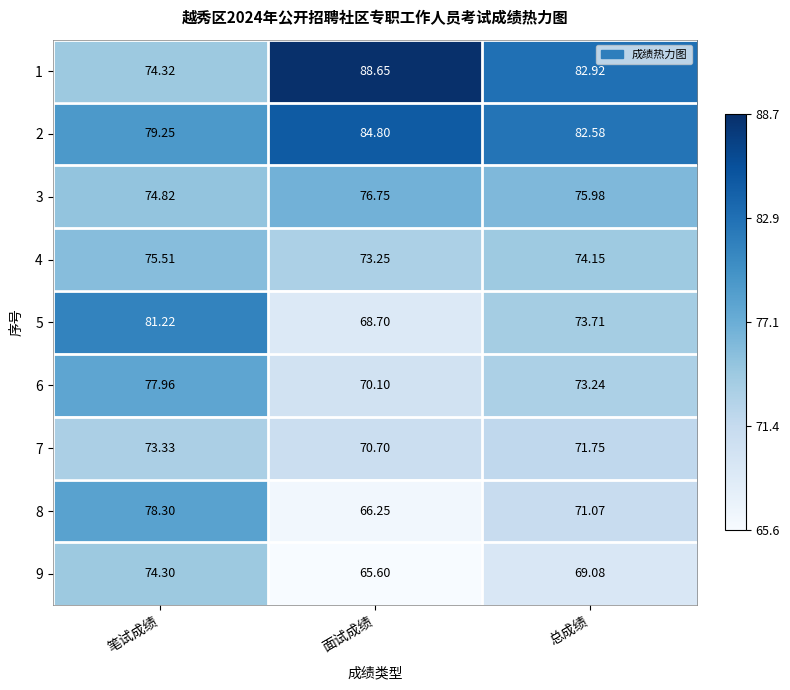

At which category is the sum across all series the highest?

笔试成绩